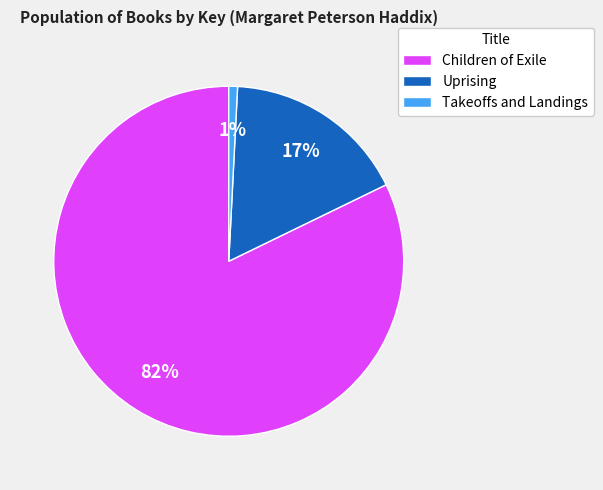

Does Children of Exile account for over 50% of the chart?

Yes